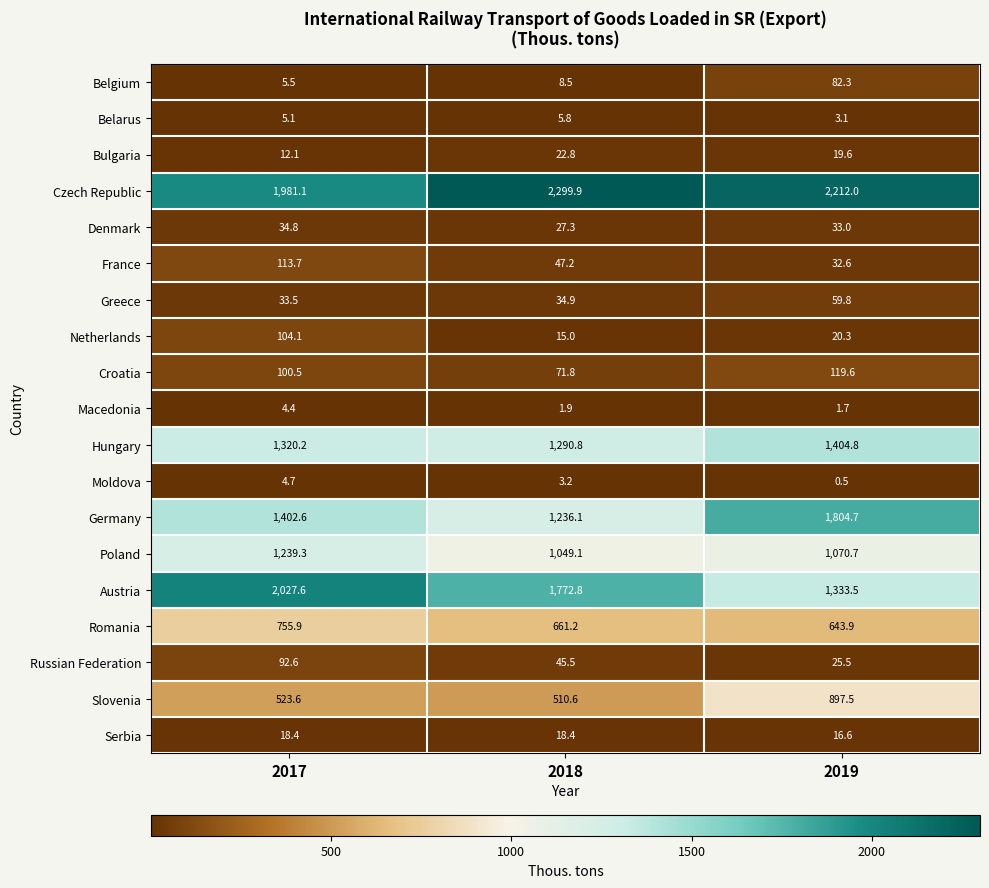

The value of Austria at 2019 is 1333.5. True or false?

True